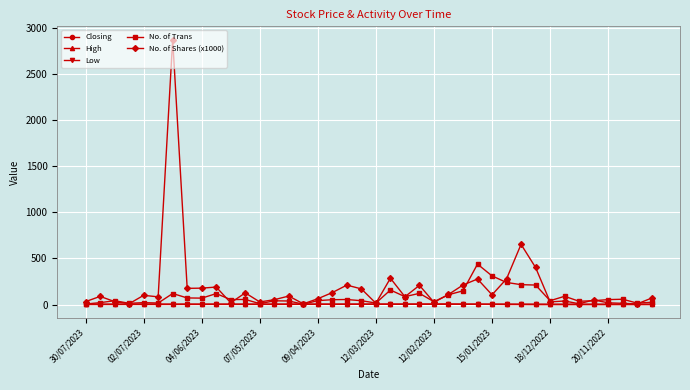

How many lines are shown in the chart?

5